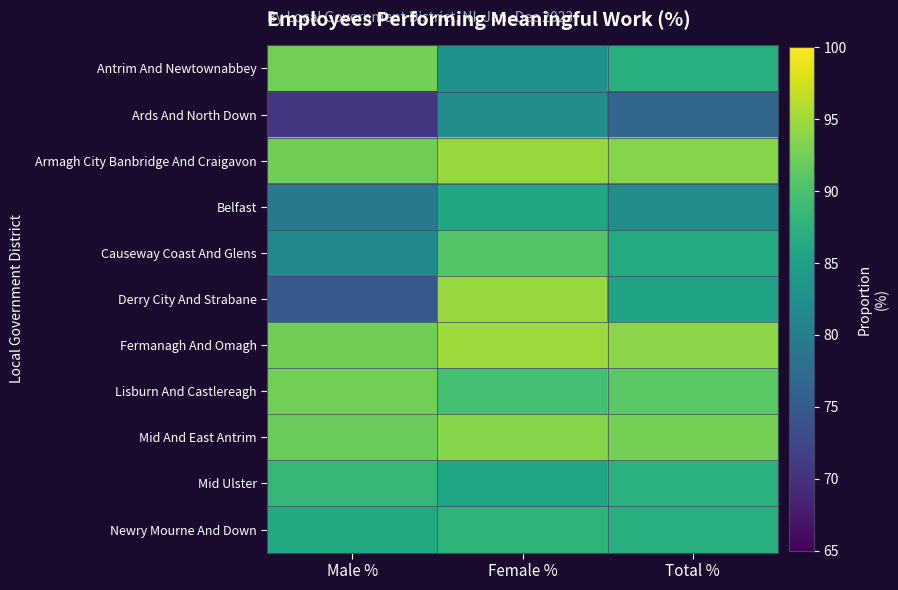

Which label corresponds to the largest value in the chart?

Female %